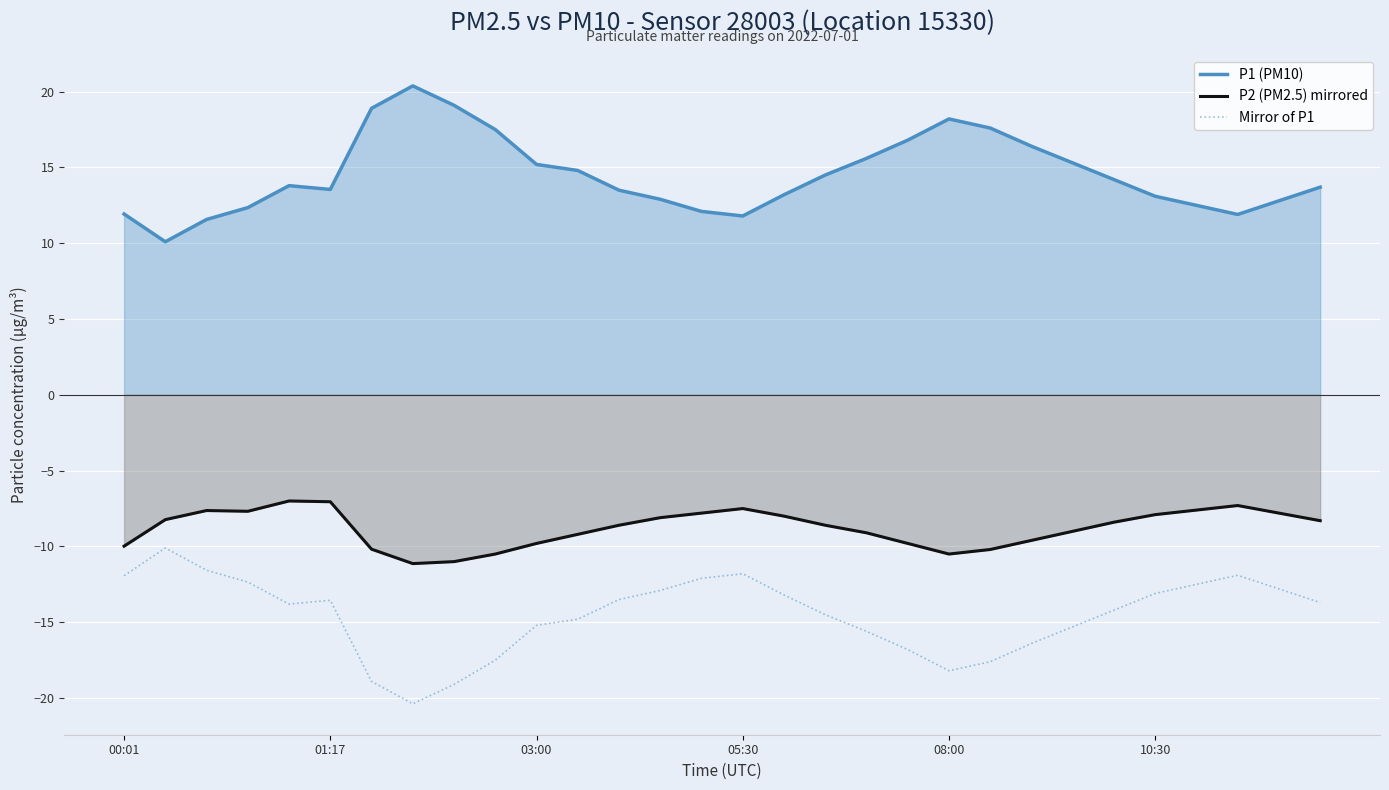

What is the total value across all series at 12?

-8.6